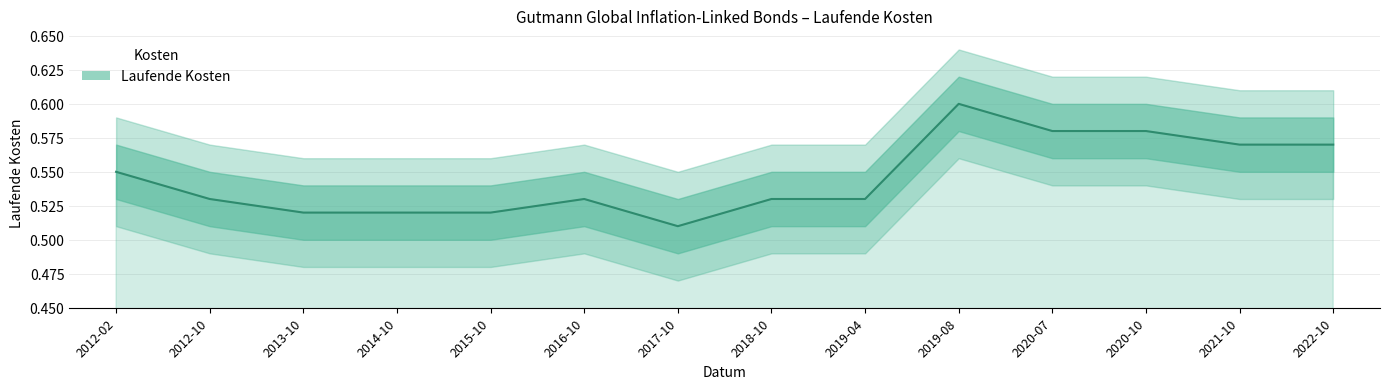

How many lines are shown in the chart?

1